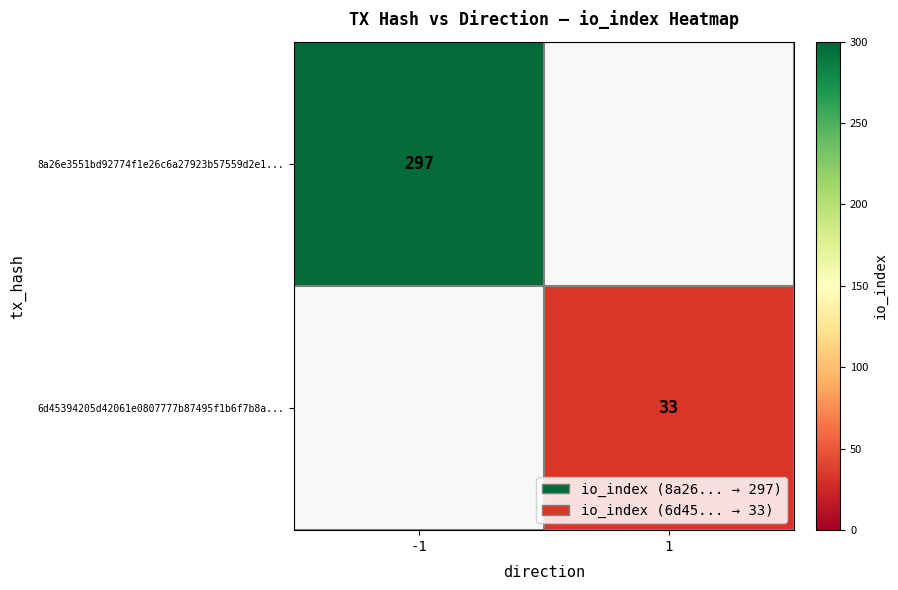

True or false: 8a26e3551bd92774f1e26c6a27923b57559d2e1... has a value of 297 at -1.

True